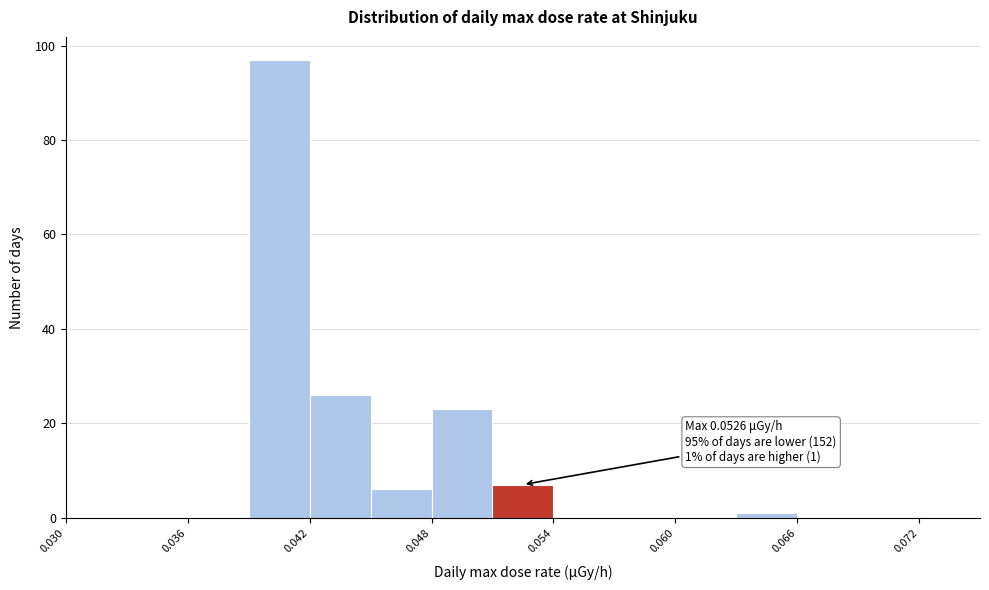

Around what value on the x-axis is the tallest bar? Give the approximate position of its centre, as read against the axis.

0.041